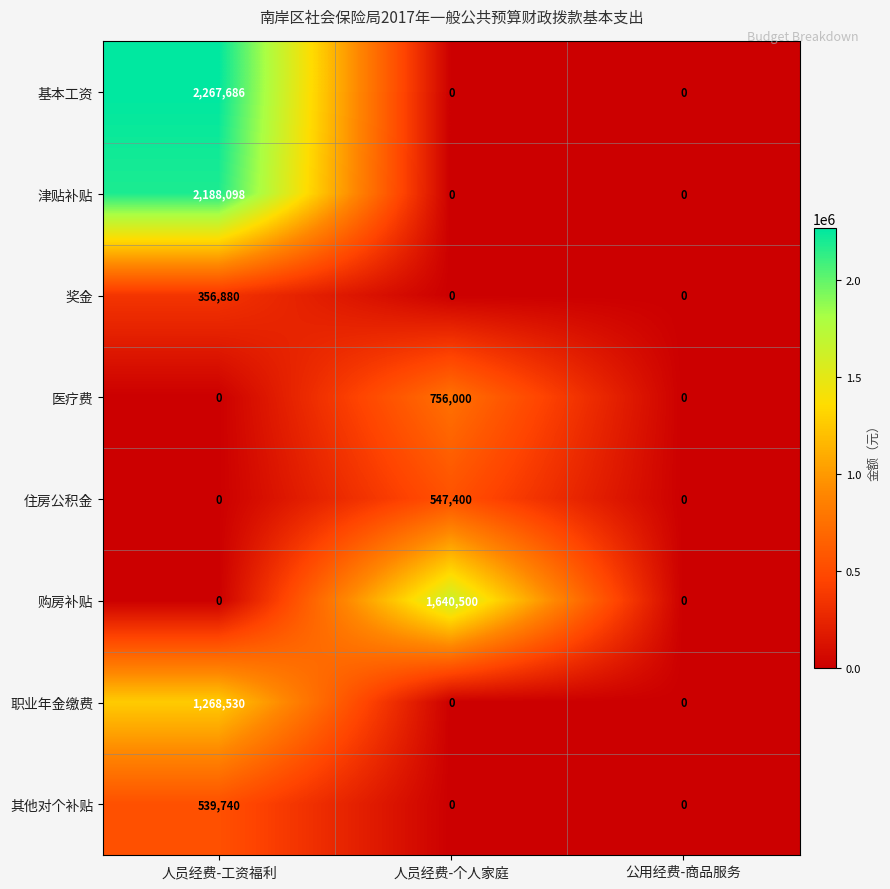

True or false: 住房公积金 has a value of 0 at 人员经费-工资福利.

True